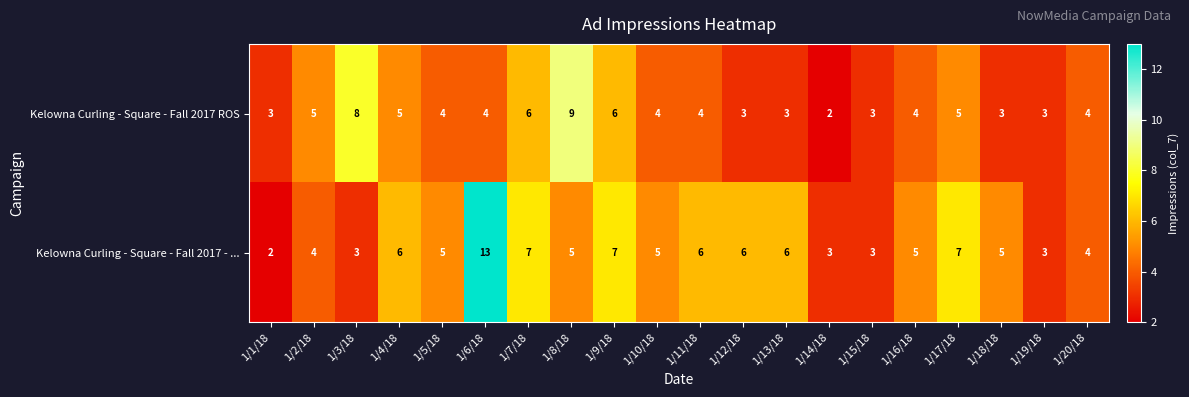

What is the sum of all Kelowna Curling - Square - Fall 2017 - ... values?

105